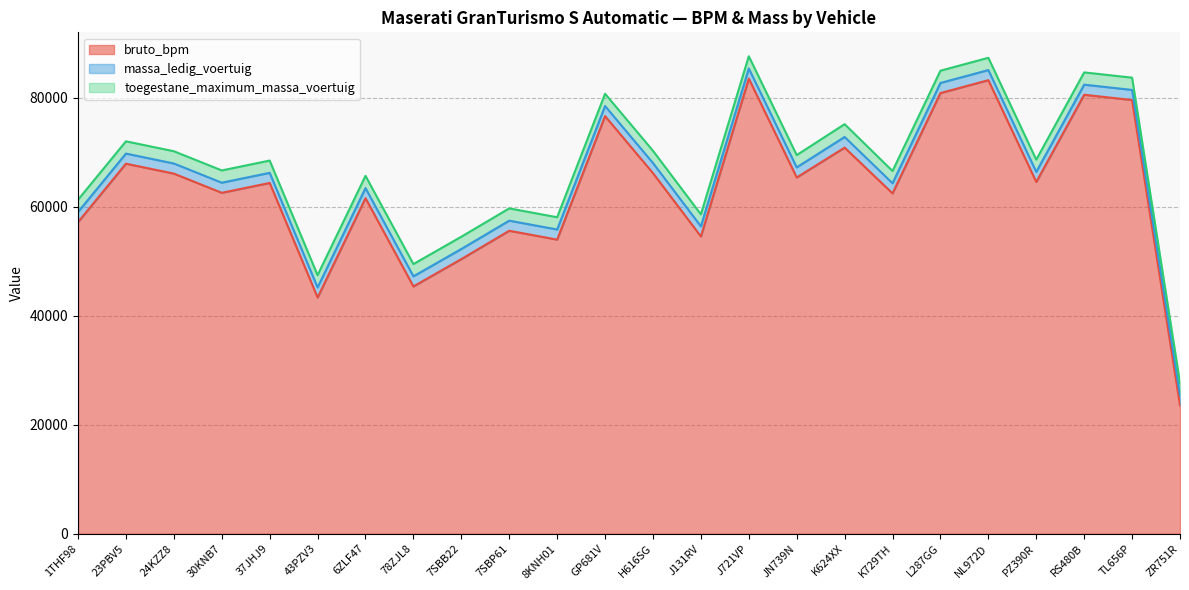

What are all the series names shown in the legend?

bruto_bpm, massa_ledig_voertuig, toegestane_maximum_massa_voertuig